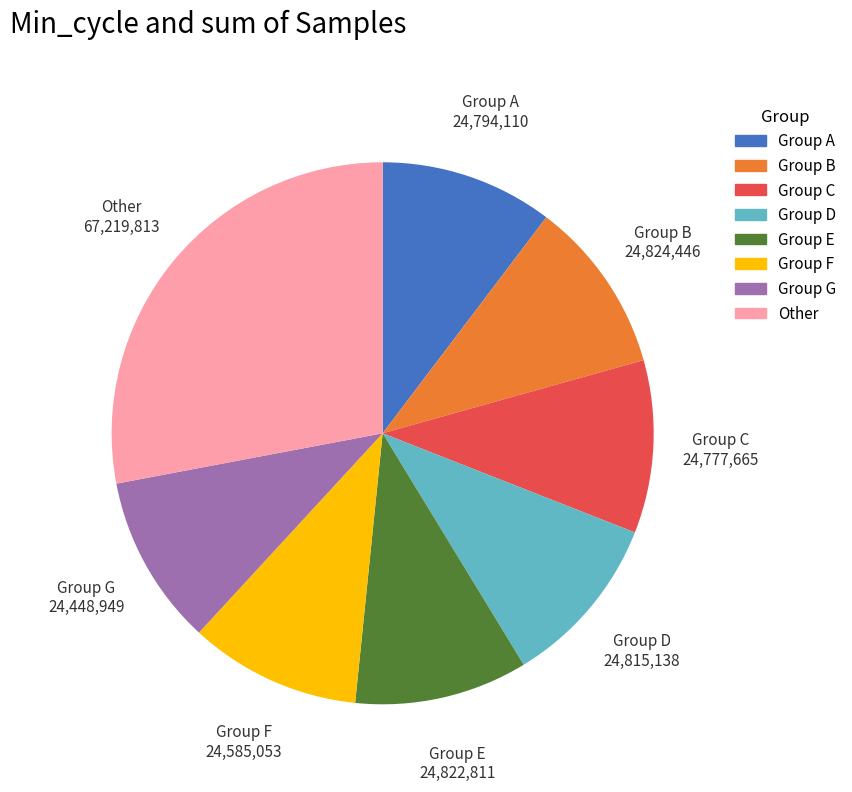

What is the largest slice in the pie chart?

Other